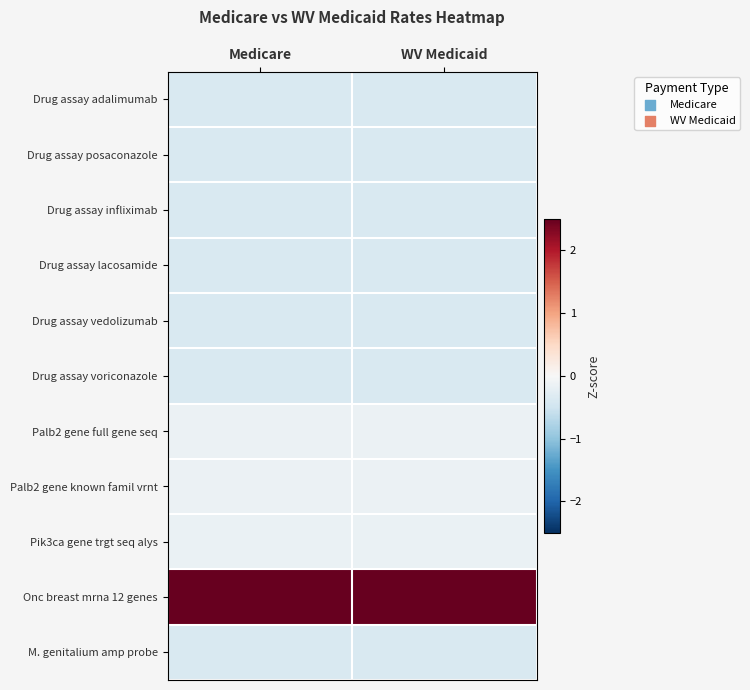

Rank the series by their maximum value, from highest to lowest.

Onc breast mrna 12 genes, Palb2 gene known famil vrnt, Palb2 gene full gene seq, Pik3ca gene trgt seq alys, Drug assay adalimumab, Drug assay infliximab, Drug assay vedolizumab, M. genitalium amp probe, Drug assay posaconazole, Drug assay lacosamide, Drug assay voriconazole